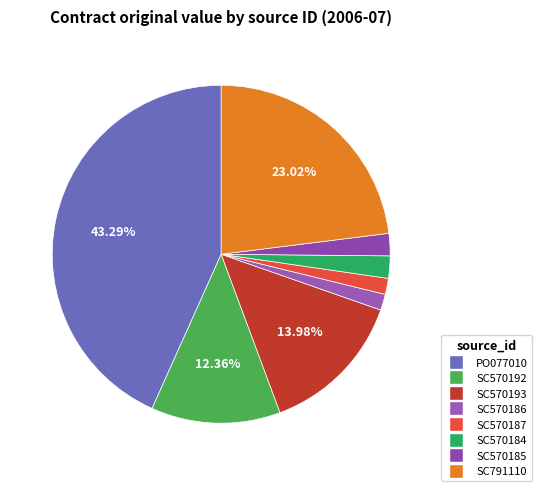

Is it true that SC570186 is 2% of the pie?

True